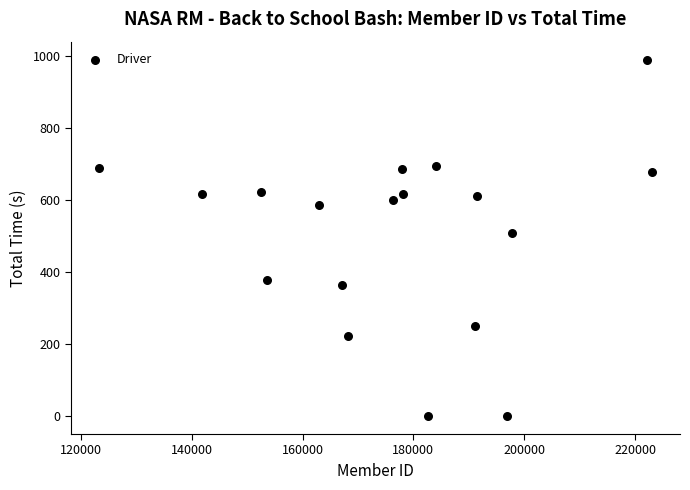

What Y value in the scatter plot is closest to 495?

509.6